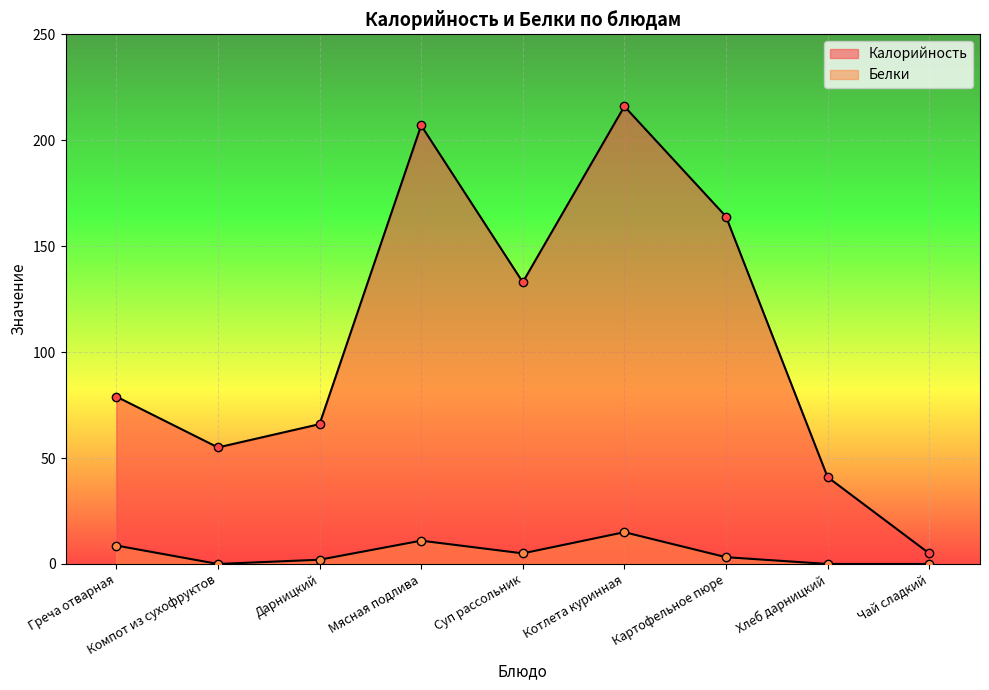

Reading left to right, list all the values displayed in this chart.

Калорийность: 79.0	55.0	66.0	207.0	133.0	216.0	164.0	41.0	5.0
Белки: 8.7	0.0	2.0	11.0	5.0	15.0	3.2	0.0	0.0